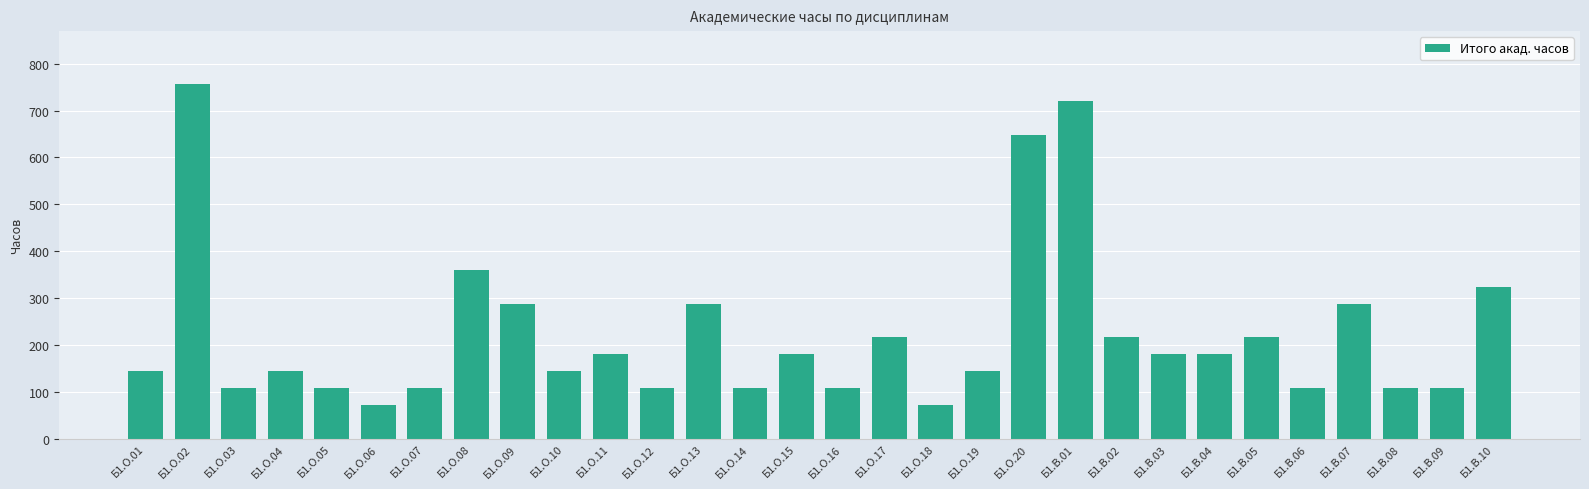

The value at Б1.О.07 is 50. True or false?

False